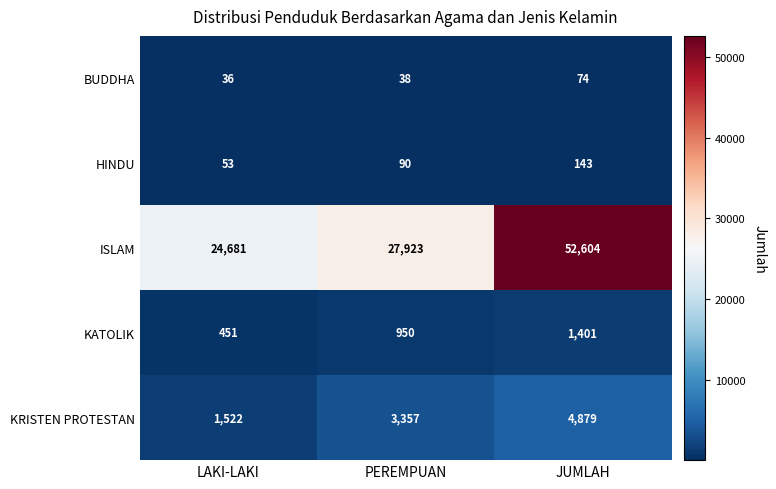

What is the minimum value for ISLAM?

24681